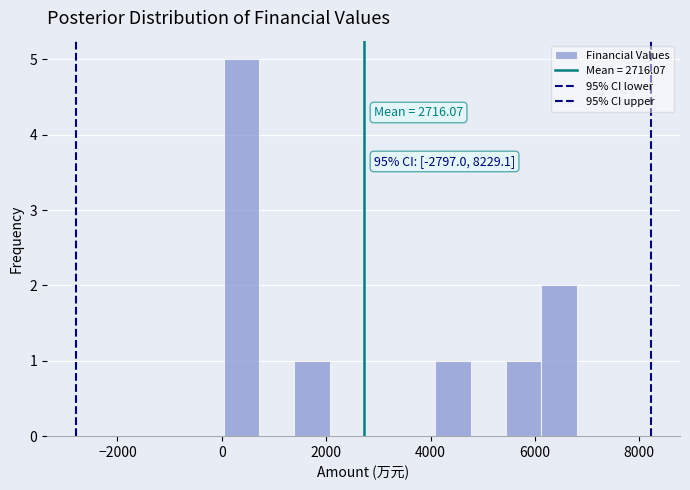

Around what value on the x-axis is the tallest bar? Give the approximate position of its centre, as read against the axis.

400